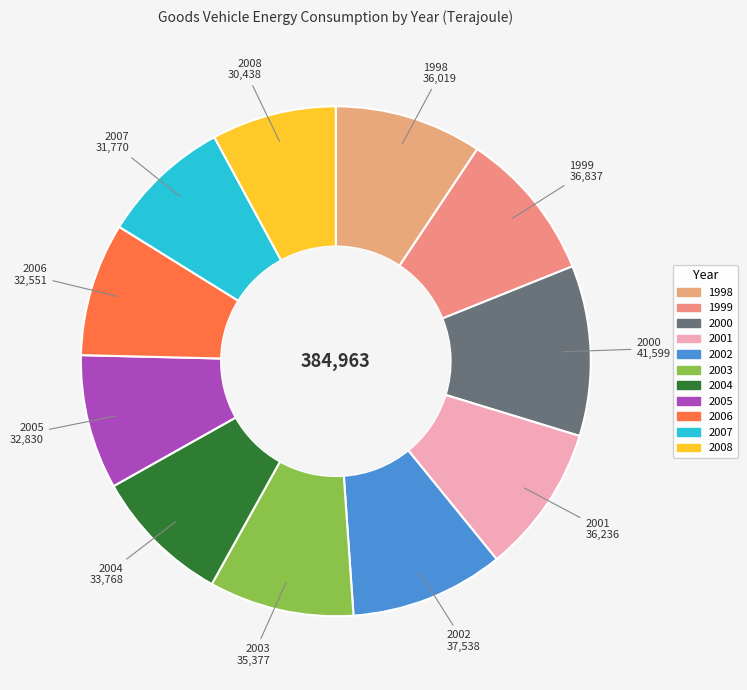

Is there a majority slice in this chart?

No